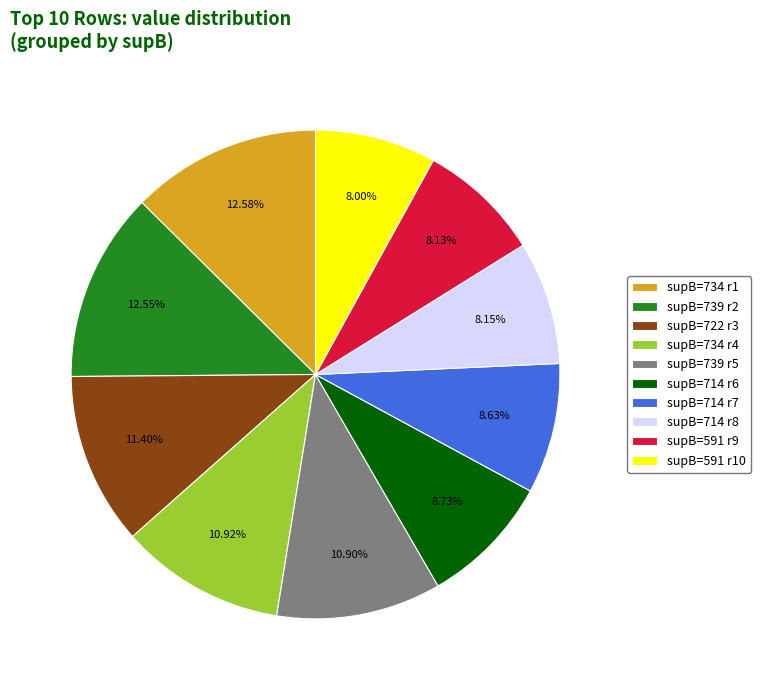

Combined, do supB=734 r1 and supB=591 r9 account for over 50%?

No